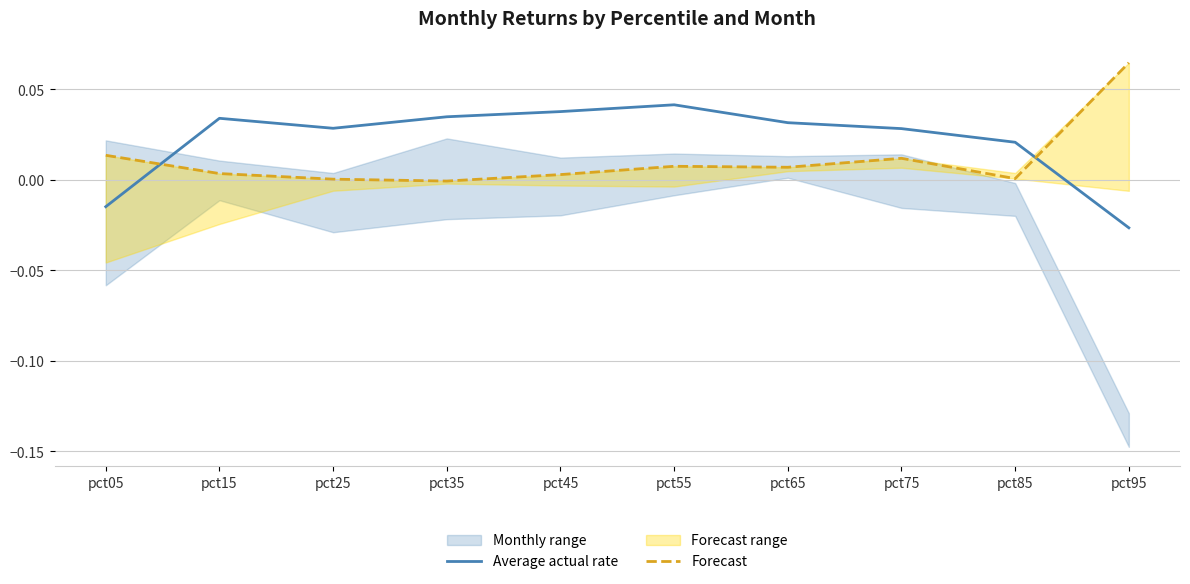

List the series in order of their overall mean, highest first.

Average actual rate, Forecast